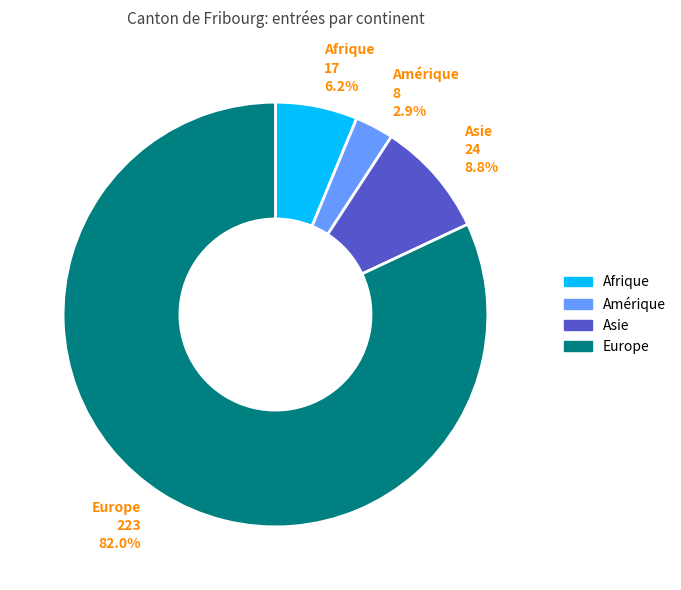

Is there any slice that represents more than half of the pie?

Yes